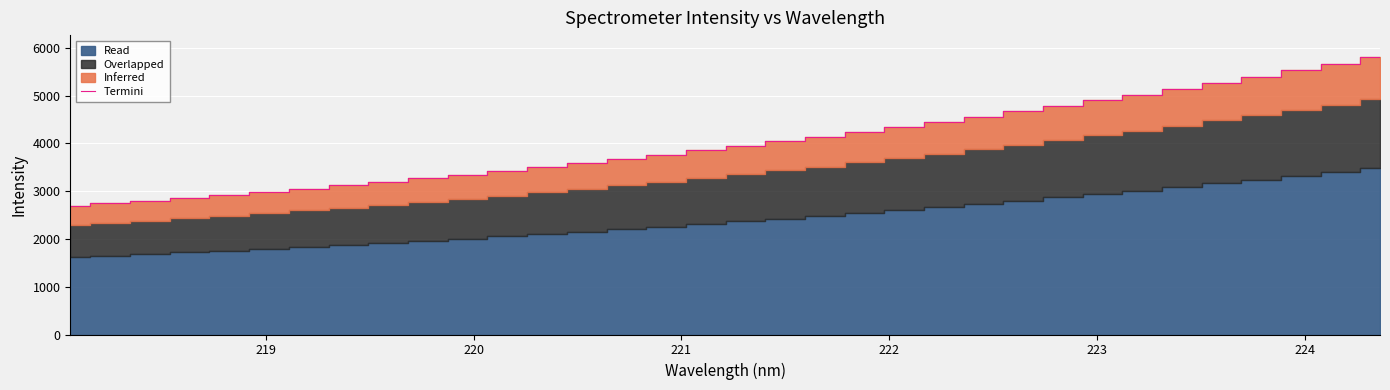

What is the sum of all values?

136660.7